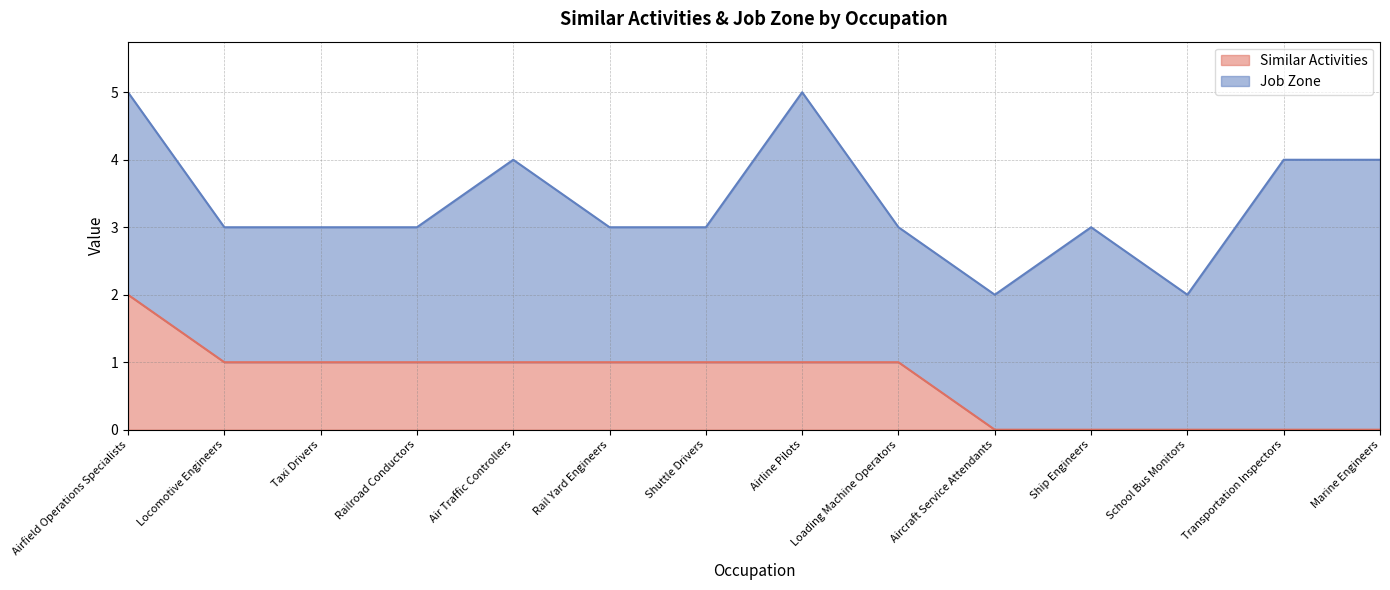

What is the difference between the values at Transportation Inspectors and Taxi Drivers?

1